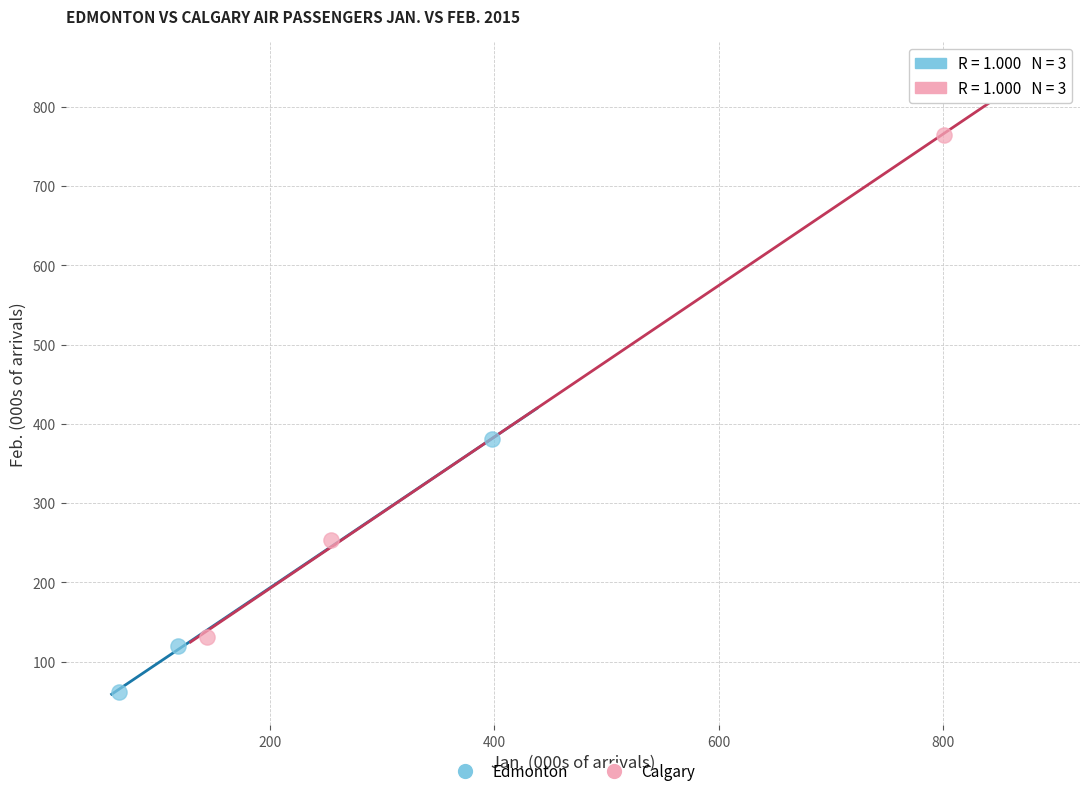

Which series has the widest spread of Y values?

Calgary